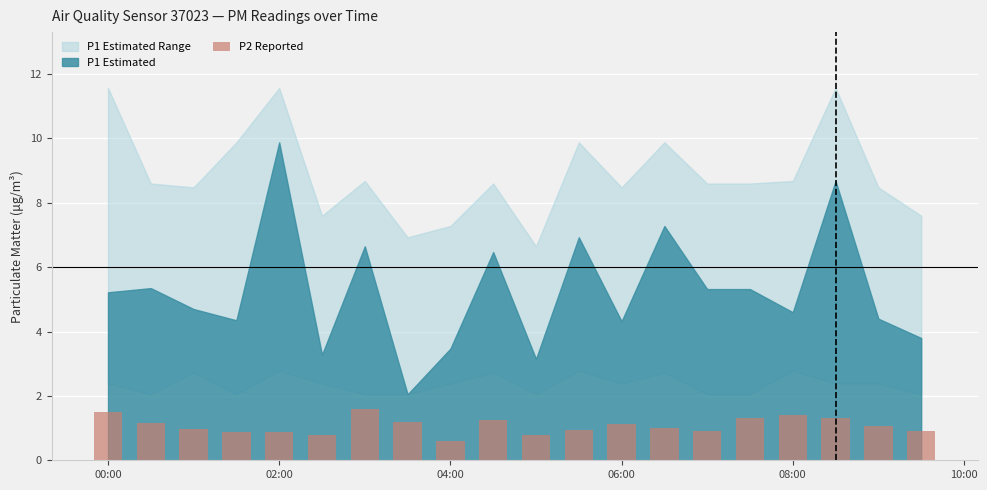

Rank the series by their maximum value, from lowest to highest.

P2, P1_lower, P1, P1_upper